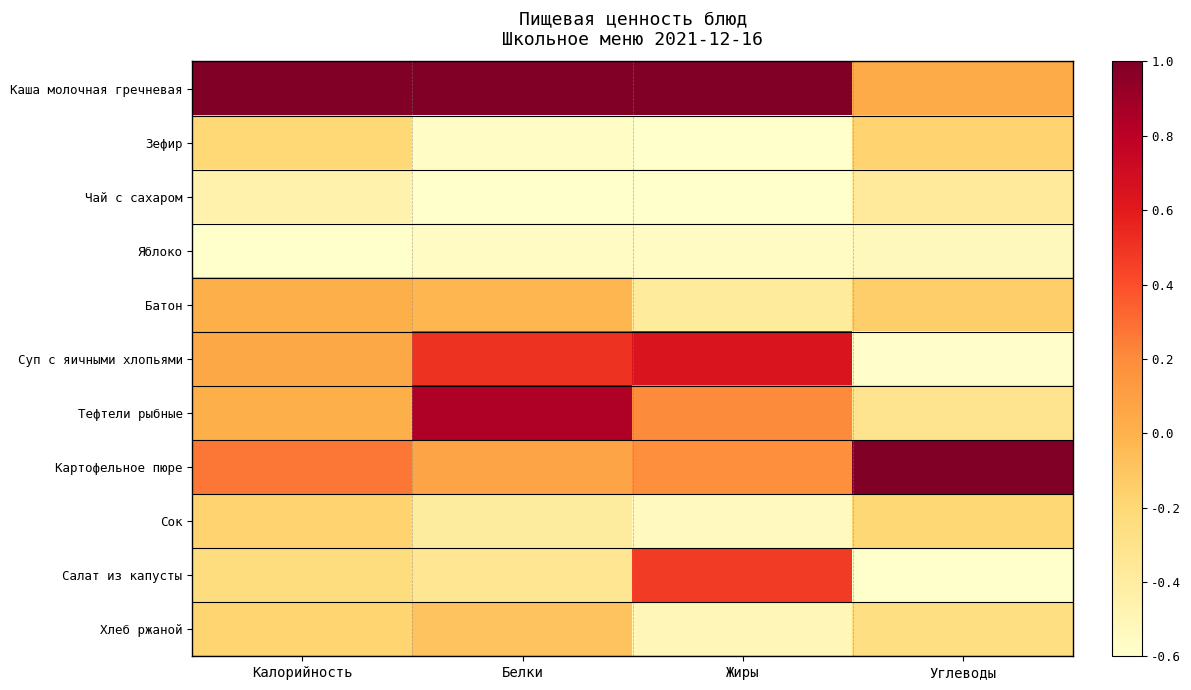

List the series in order of their peak value, highest first.

Каша молочная гречневая, Картофельное пюре, Тефтели рыбные, Суп с яичными хлопьями, Салат из капусты, Батон, Хлеб ржаной, Сок, Зефир, Чай с сахаром, Яблоко